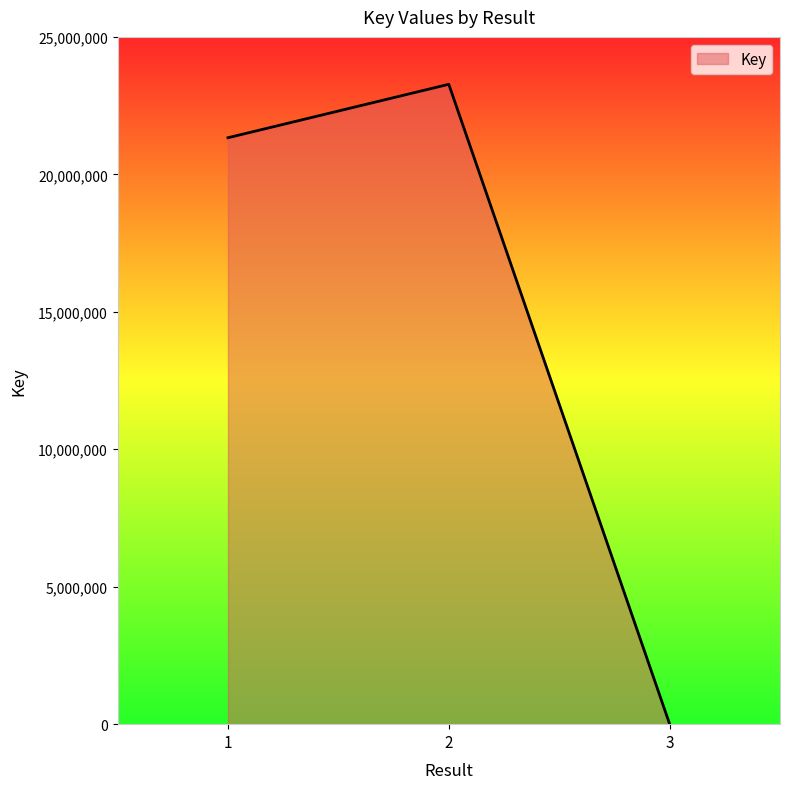

What is the sum of the values at 3 and 2?

23284506